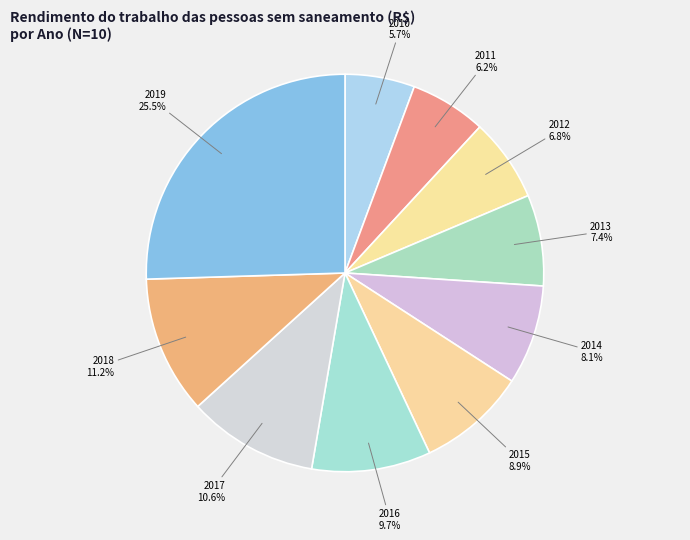

What is the ratio of the value at 2017 to the value at 2012?

1.6